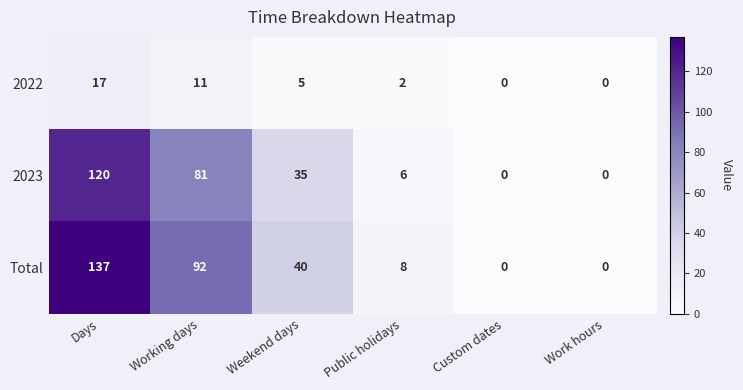

True or false: Total has a value of 24 at Working days.

False